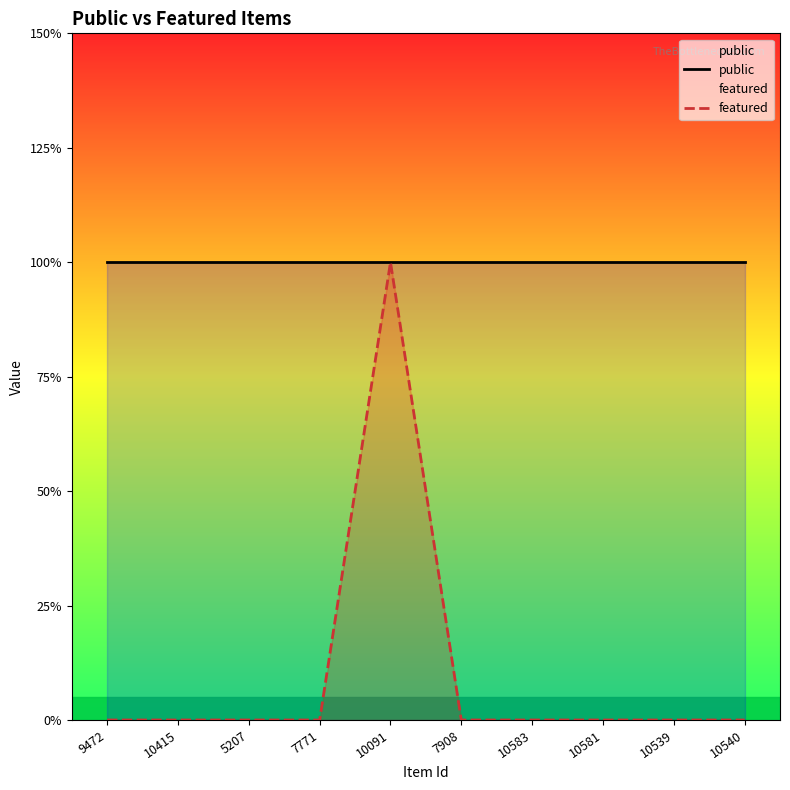

What is the sum of all public values?

10